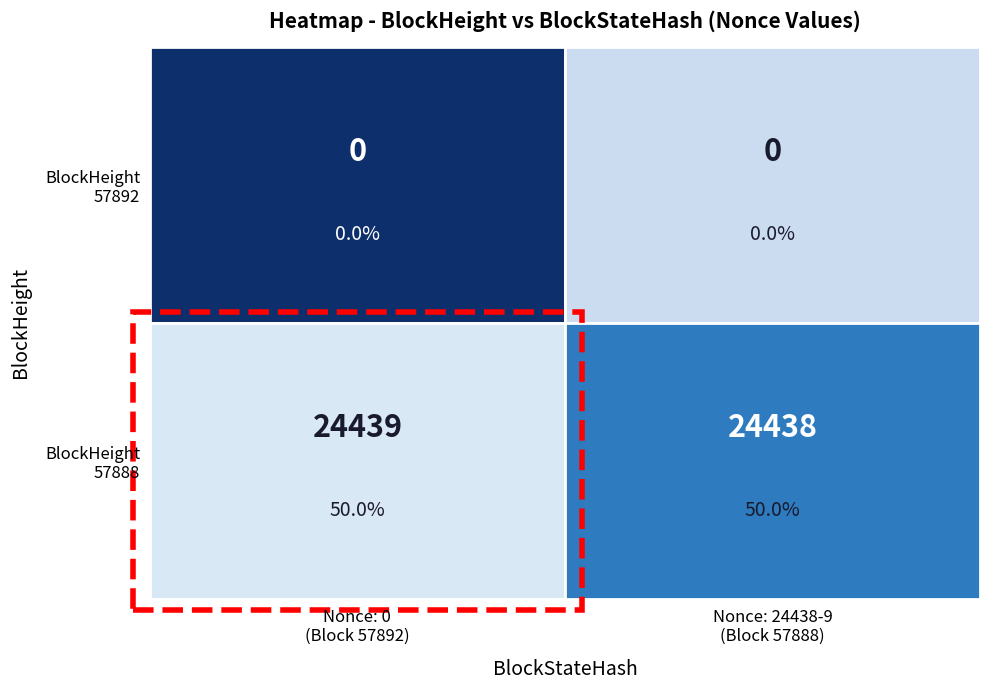

At how many categories does at least one series exceed 19040?

2